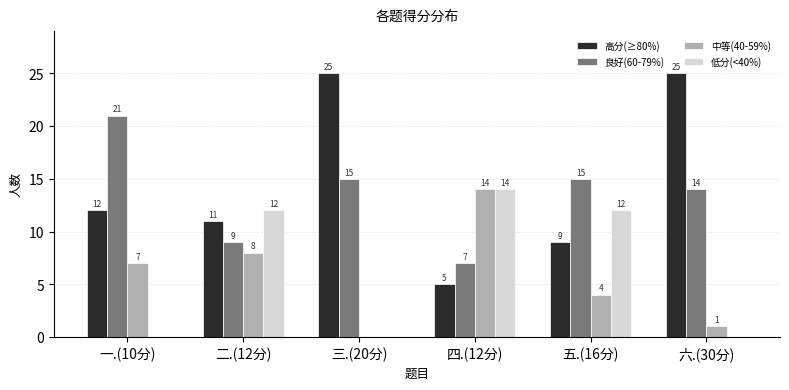

True or false: 良好(60-79%) has a value of 15 at 五.(16分).

True